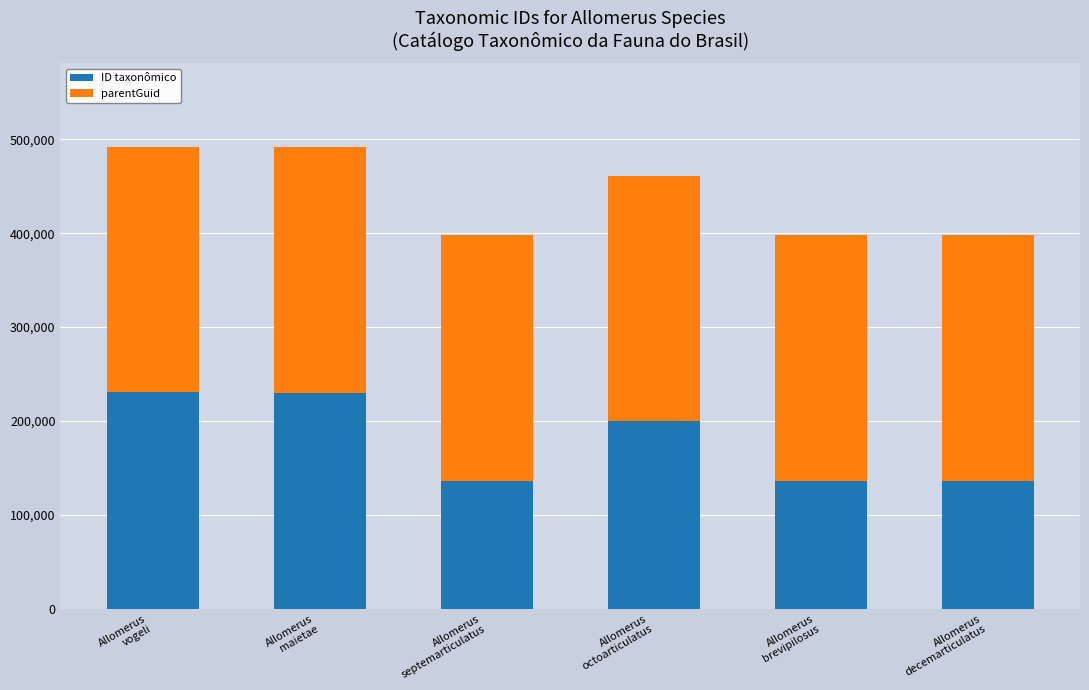

Are the bars grouped side by side (vs. stacked)?

No